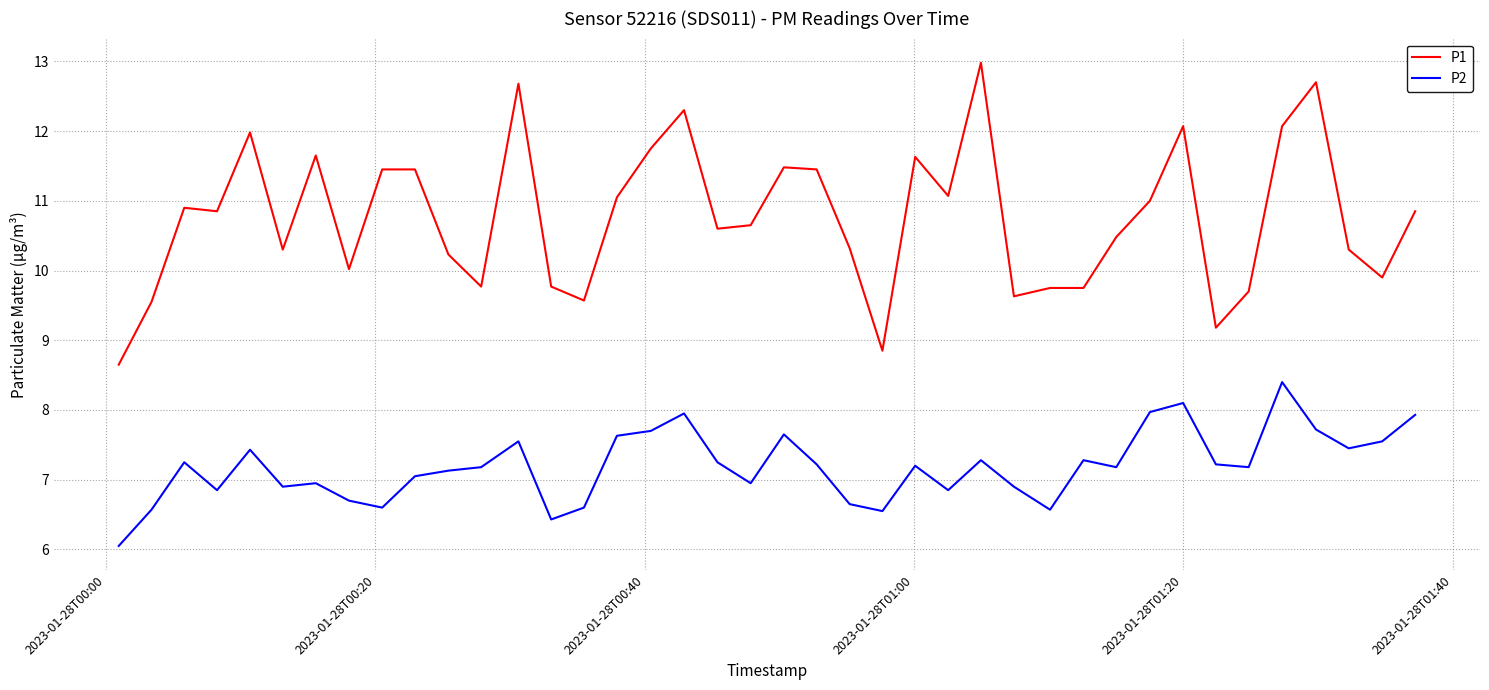

What is the difference between the maximum and minimum values in the P1 series?

4.3